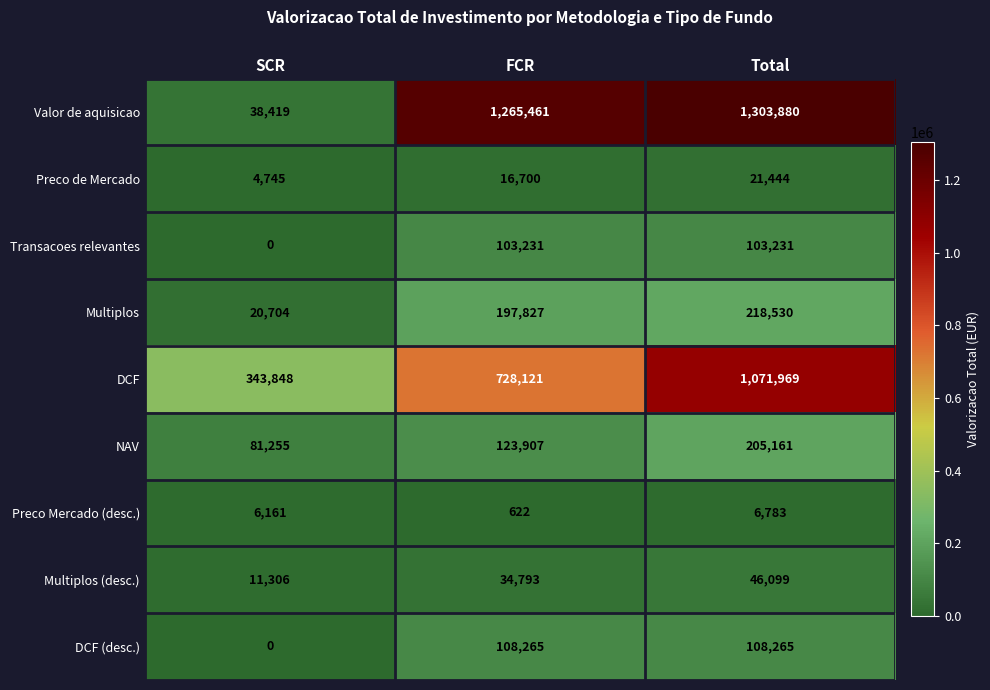

Which category has the lowest value in the Preco de Mercado series?

SCR